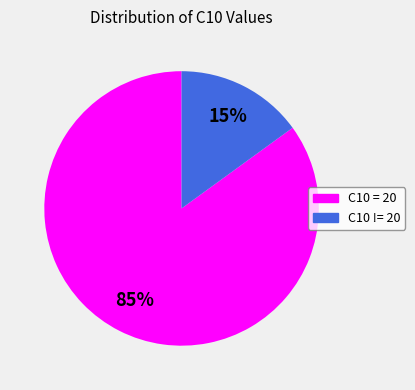

Is C10 = 20 the majority of the pie?

Yes